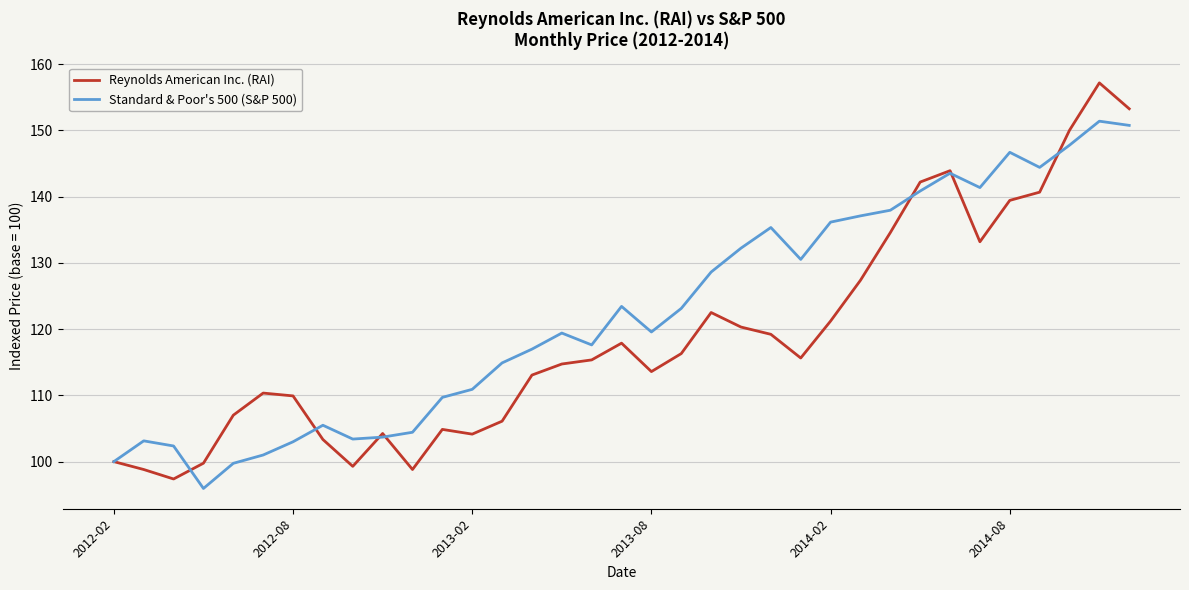

Which series has the largest range (max minus min)?

Reynolds American Inc. (RAI)